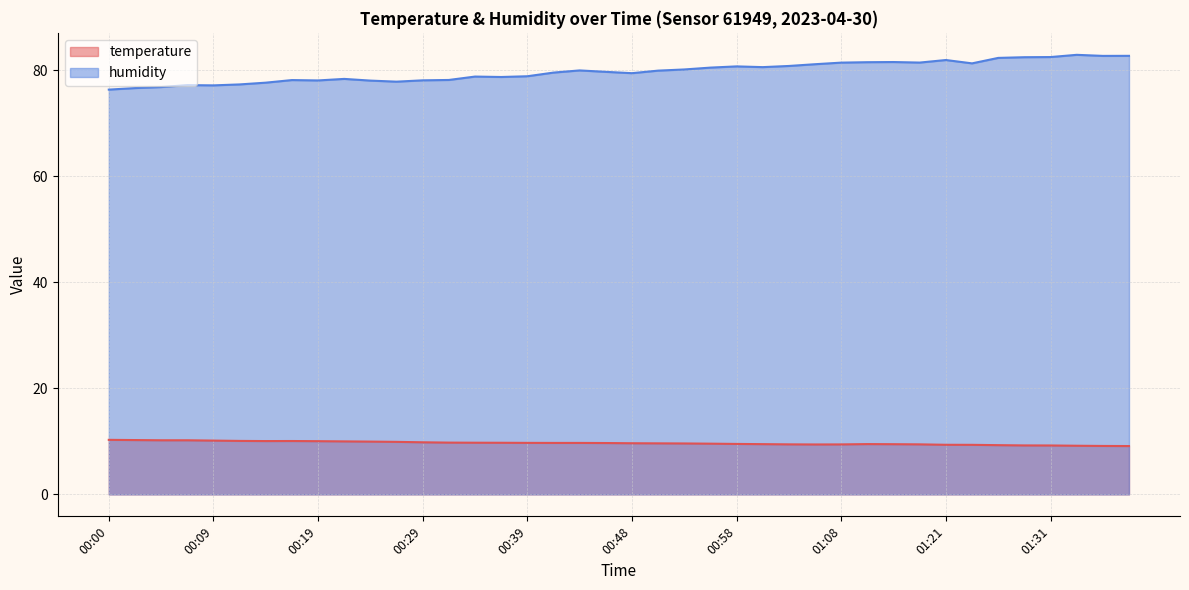

At which category is the sum across all series the highest?

01:34